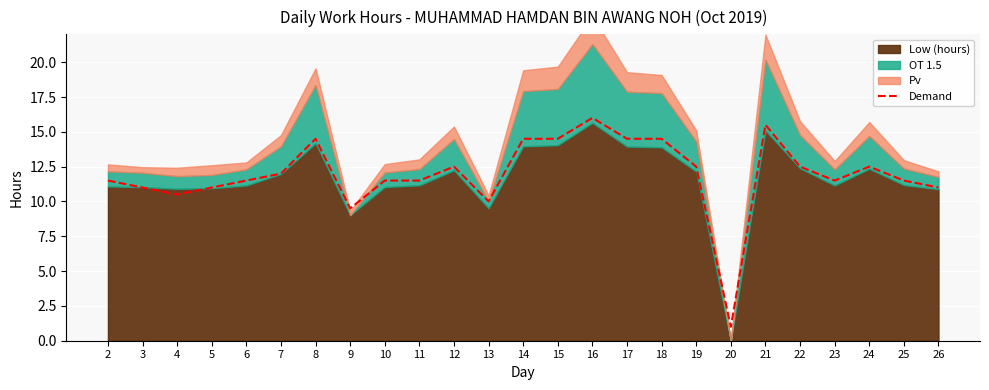

What is the average value?

12.0